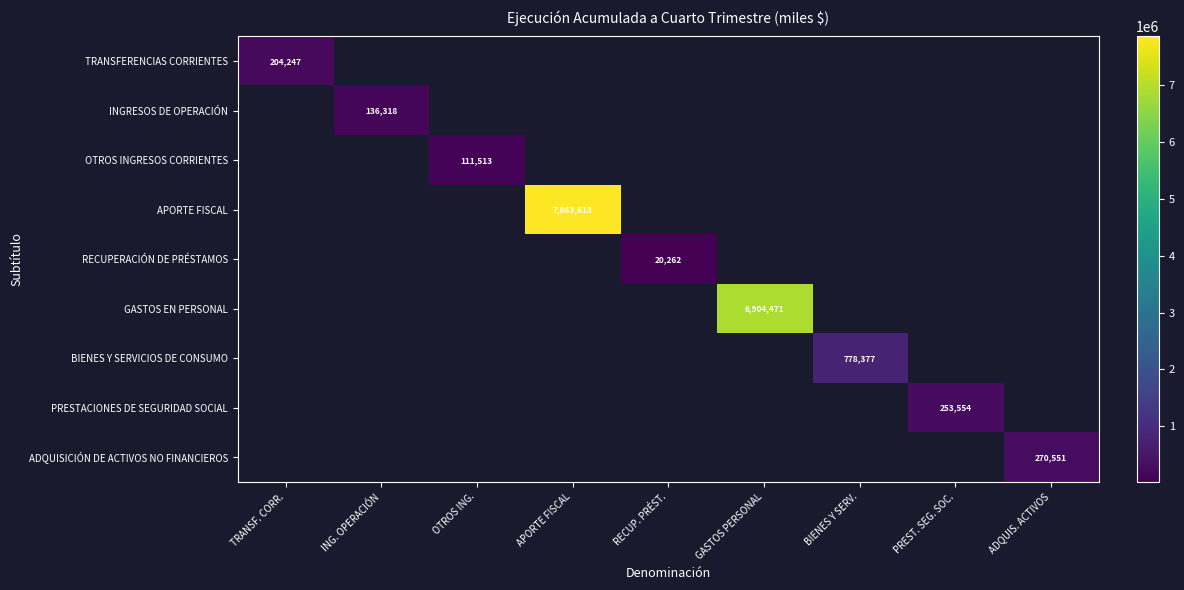

True or false: BIENES Y SERVICIOS DE CONSUMO has a value of 470588 at BIENES Y SERV..

False